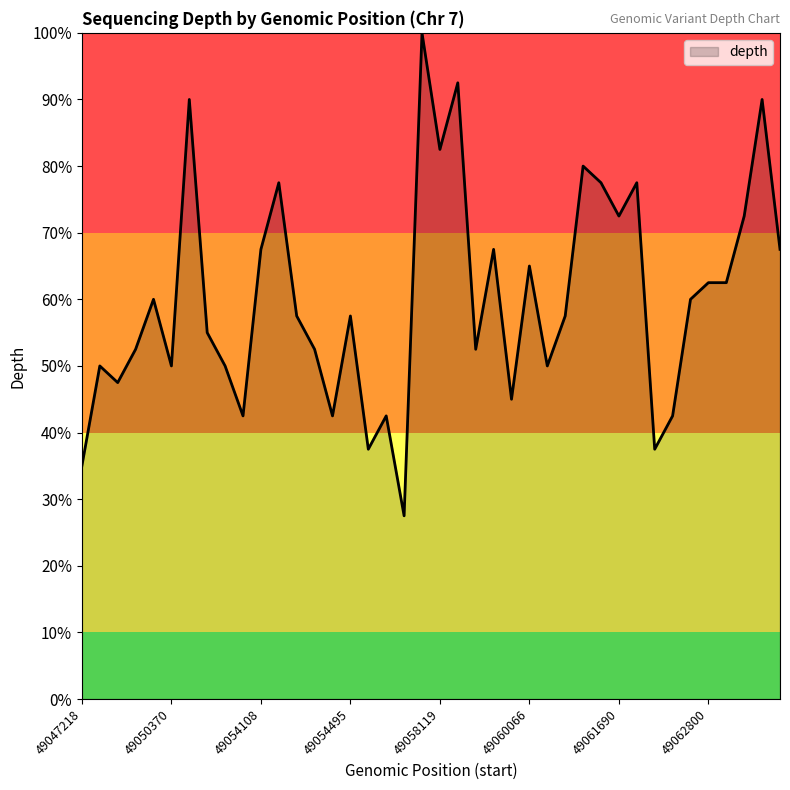

What is the maximum value shown in the chart?

100.0